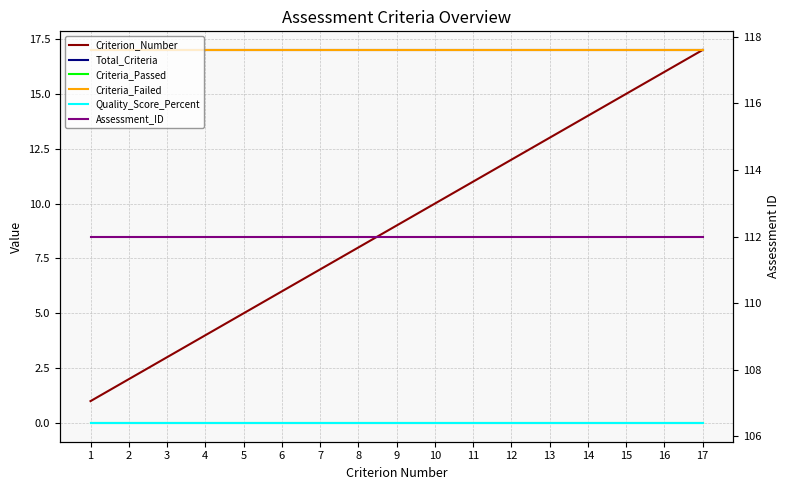

True or false: Criteria_Failed and Criterion_Number intersect in this chart.

False